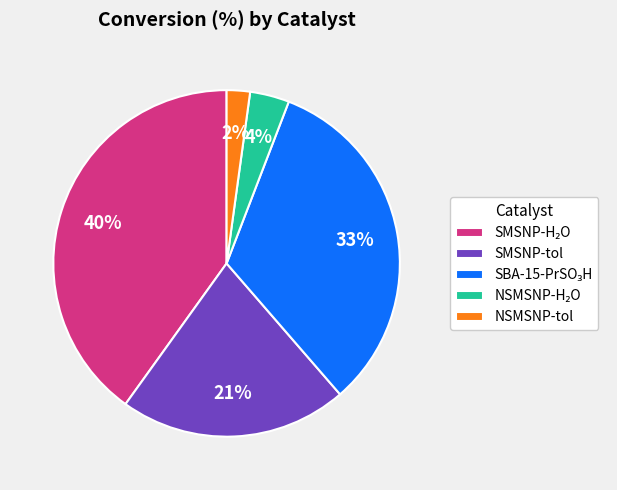

What percentage is the SMSNP-tol slice, to the nearest percent?

21%